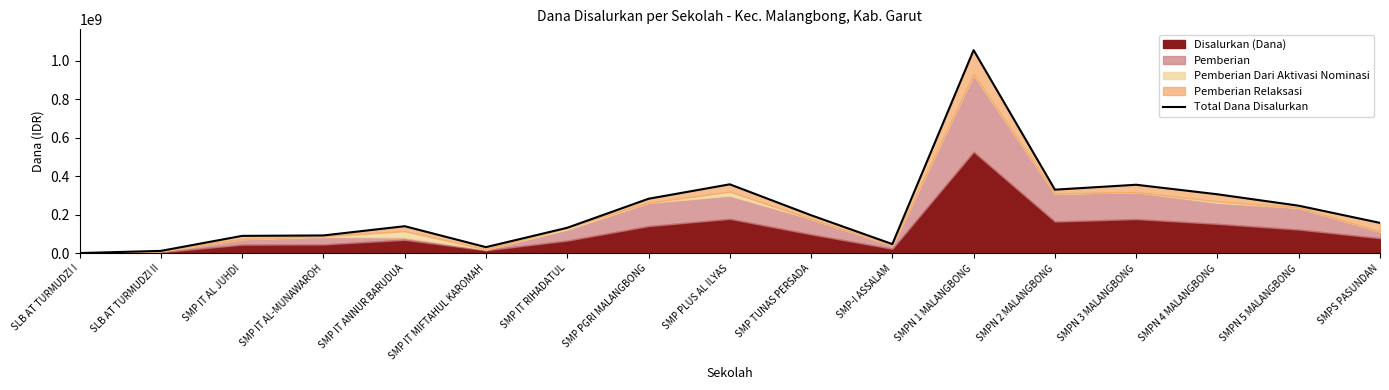

Which label corresponds to the smallest value in the chart?

SLB AT TURMUDZI I